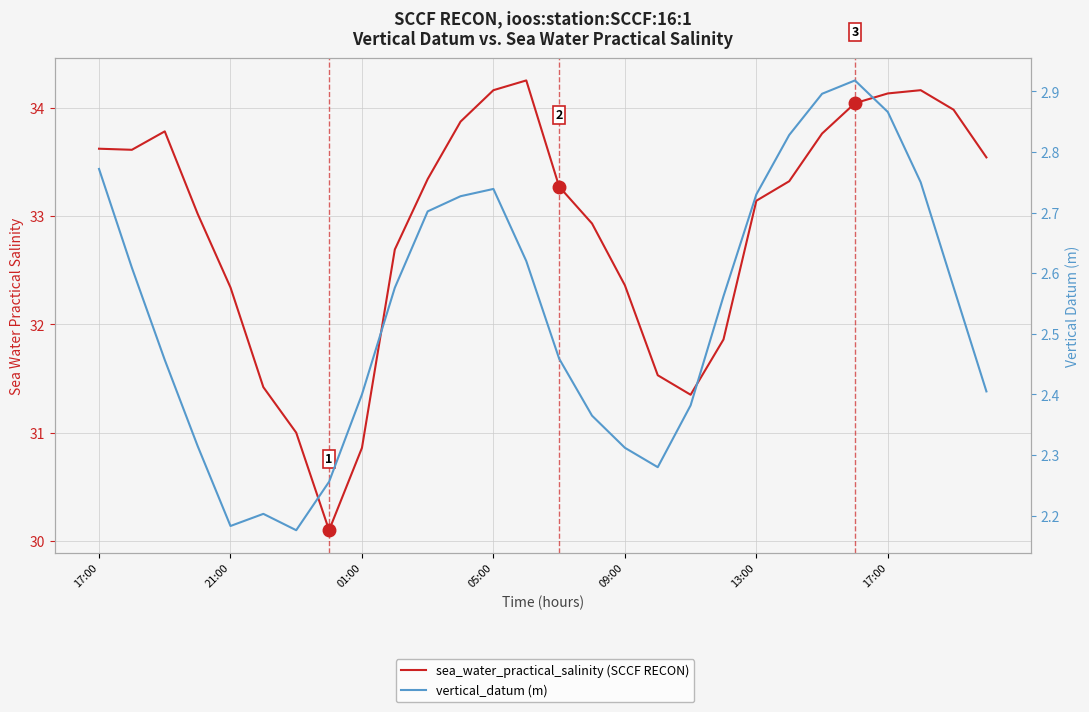

How many data points does each series have?

28